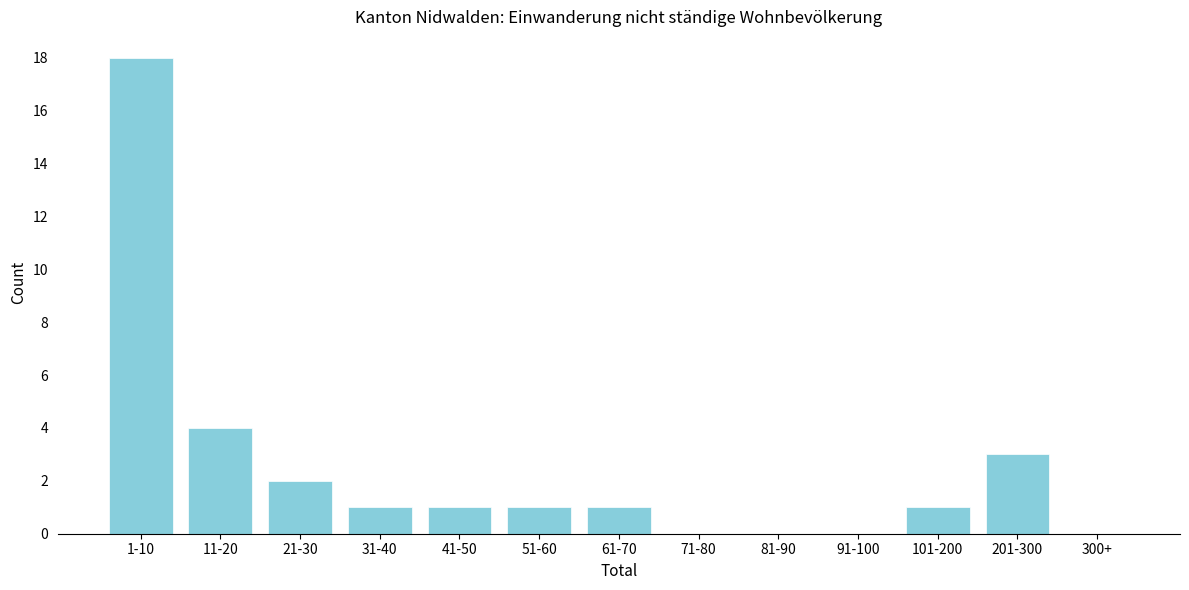

Reading left to right, list all the values displayed in this chart.

1-10=18	11-20=4	21-30=2	31-40=1	41-50=1	51-60=1	61-70=1	71-80=0	81-90=0	91-100=0	101-200=1	201-300=3	300+=0